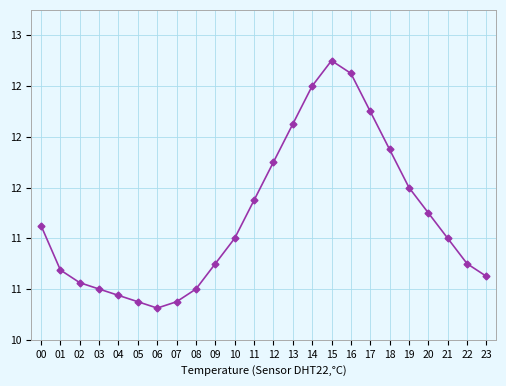

What is the sum of all values?

272.8